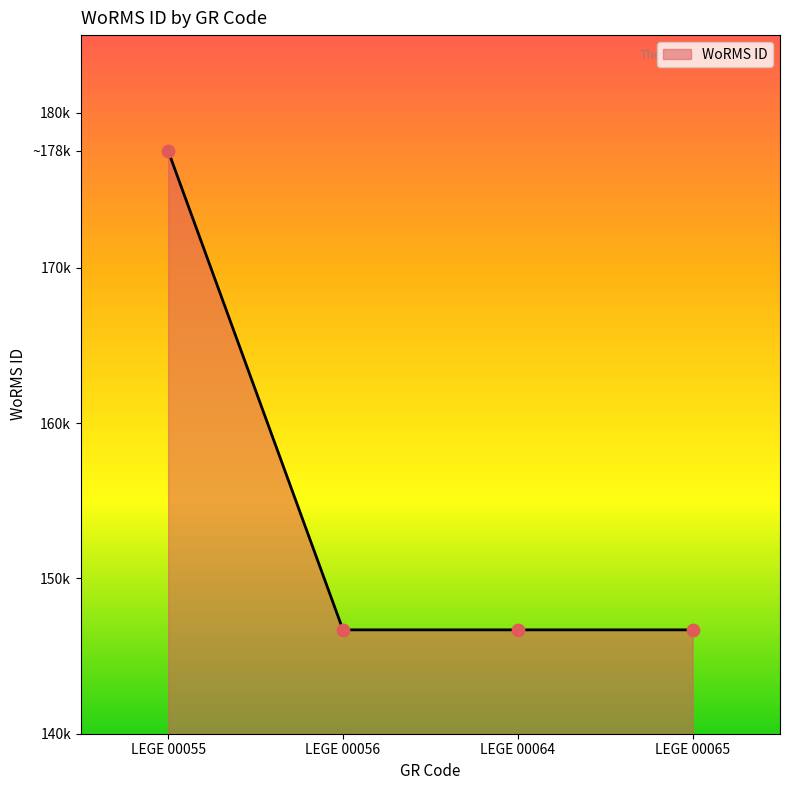

Is this an area chart (filled region under the line)?

Yes